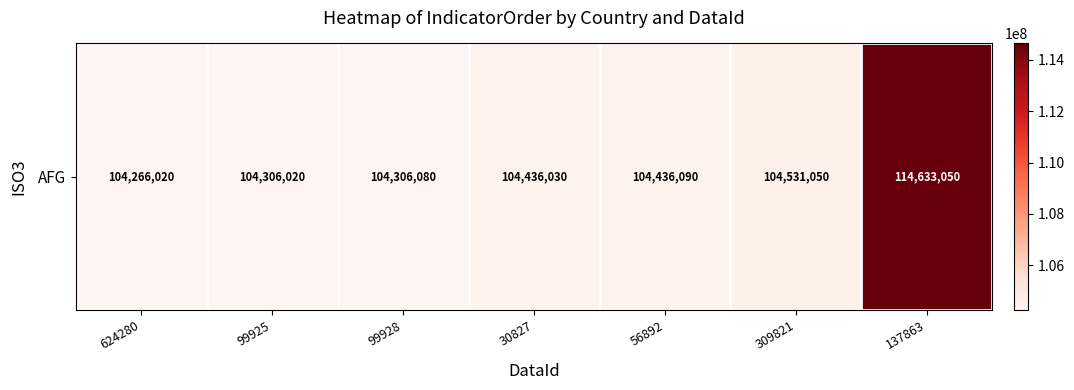

What is the sum of the values at 30827 and 99925?

208742050